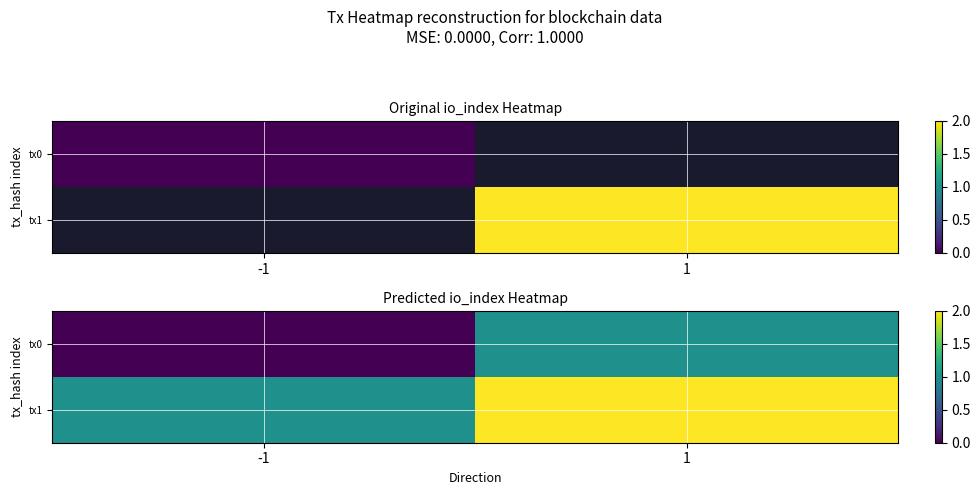

What is the difference between the tx1 values at -1 and 1?

1